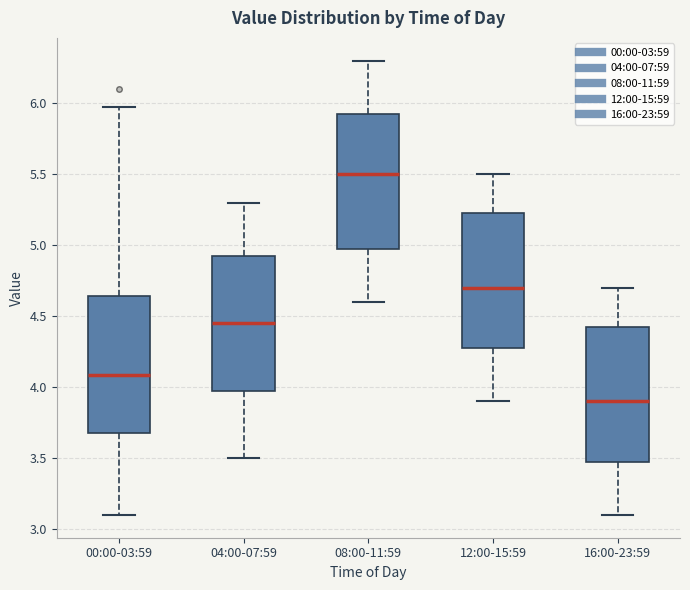

Where is the upper edge of the box for 08:00-11:59 on the y-axis? The values are not printed on the chart, so give them approximately, as read against the axis.

5.95